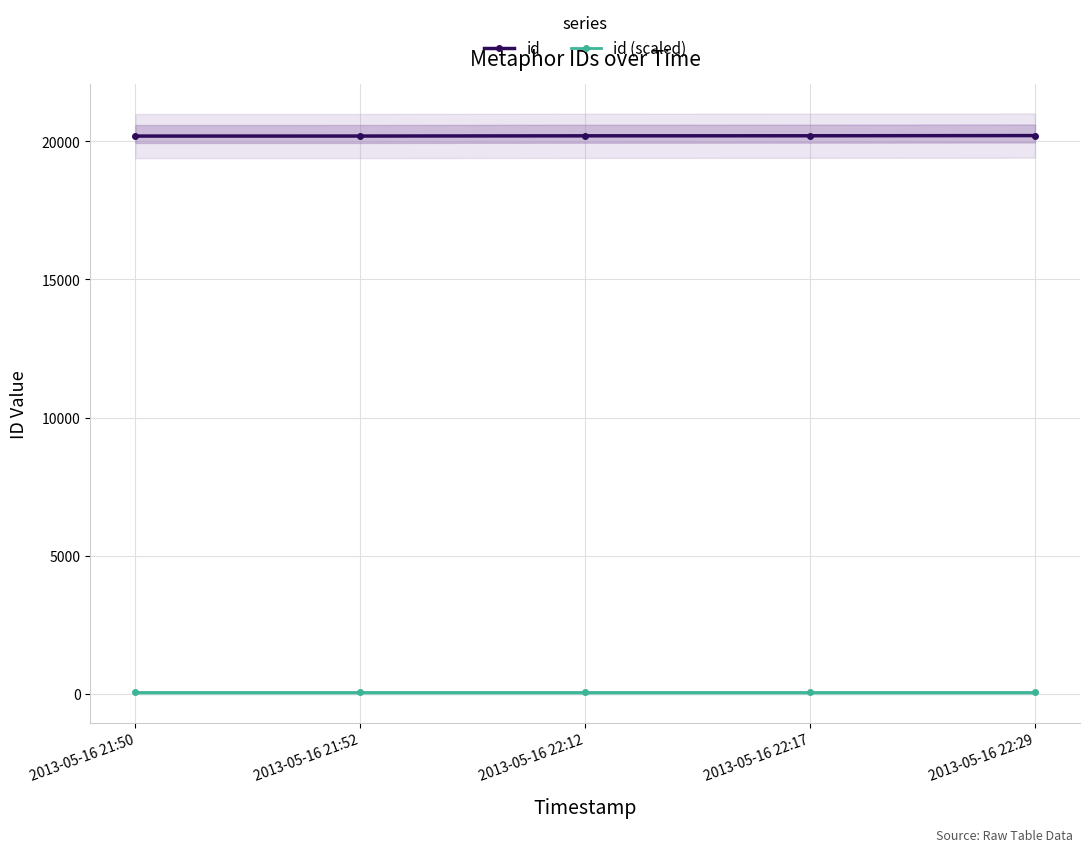

Count the number of data series in this chart.

2